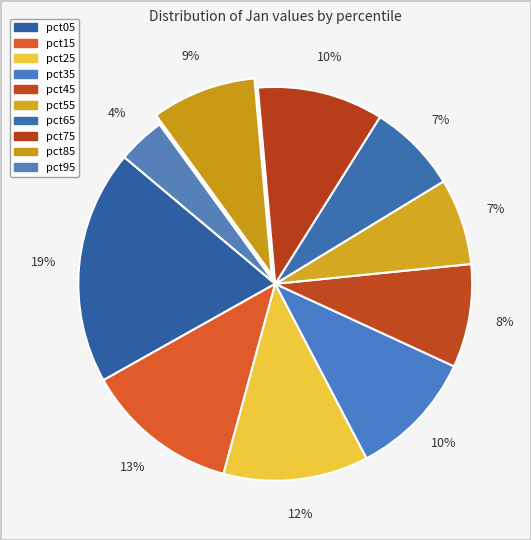

Count the number of slices in the pie.

10